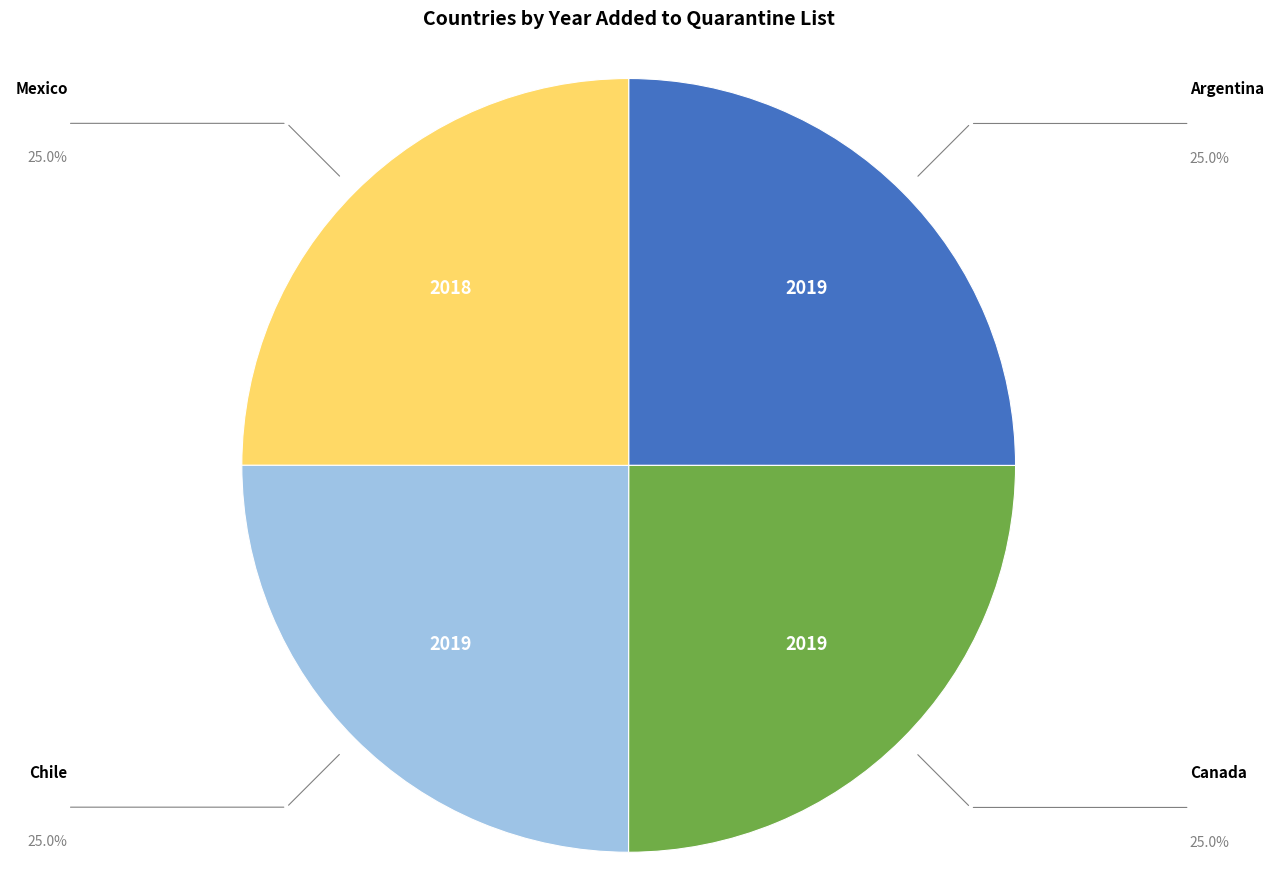

What is the ratio of the value at Mexico to the value at Argentina?

1.0